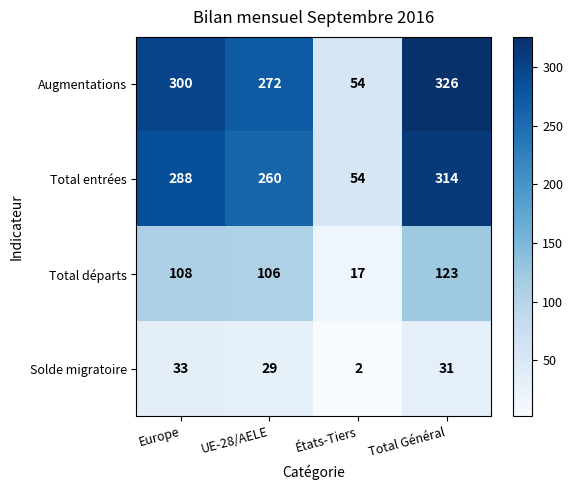

How many data points does each series have?

4